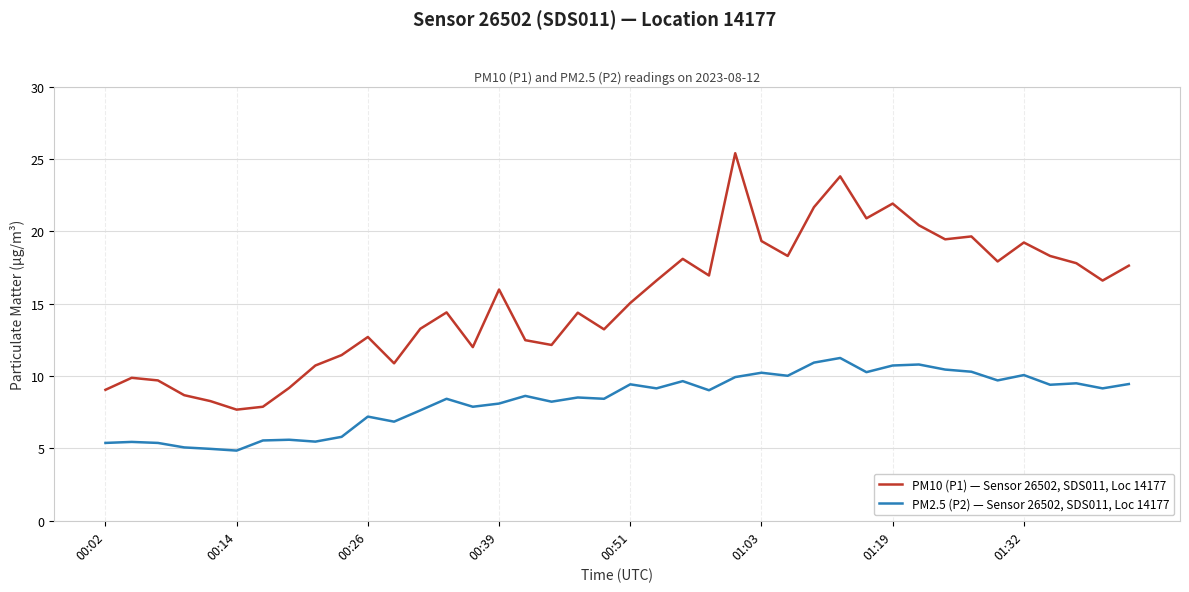

What is the sum of all PM10 (P1) — Sensor 26502, SDS011, Loc 14177 values?

609.0